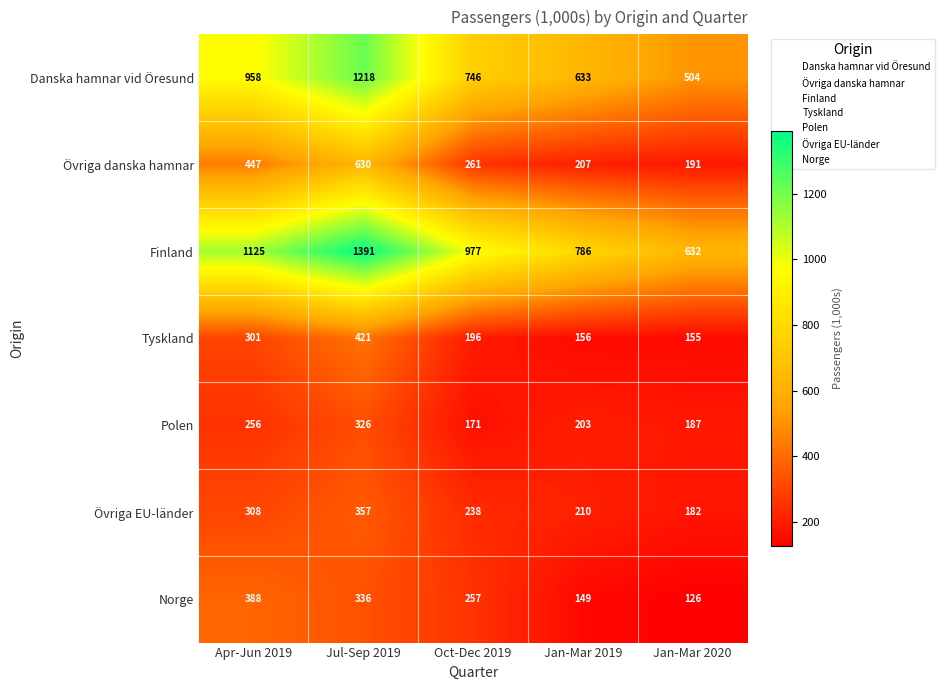

What is the minimum value shown in the chart?

126